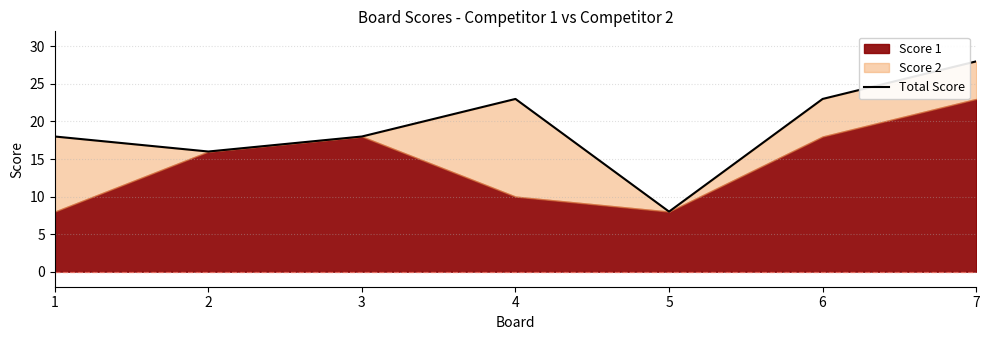

True or false: the data shows 28 at 7.

True